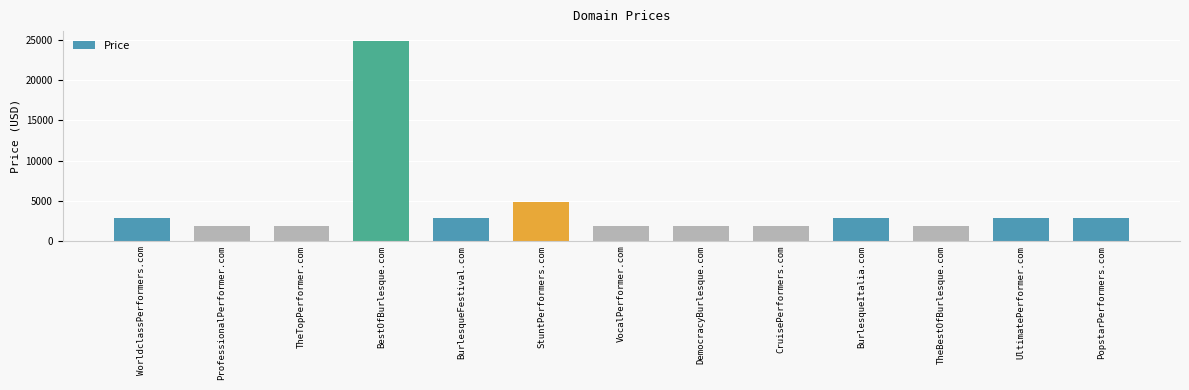

How many categories are shown in the chart?

13